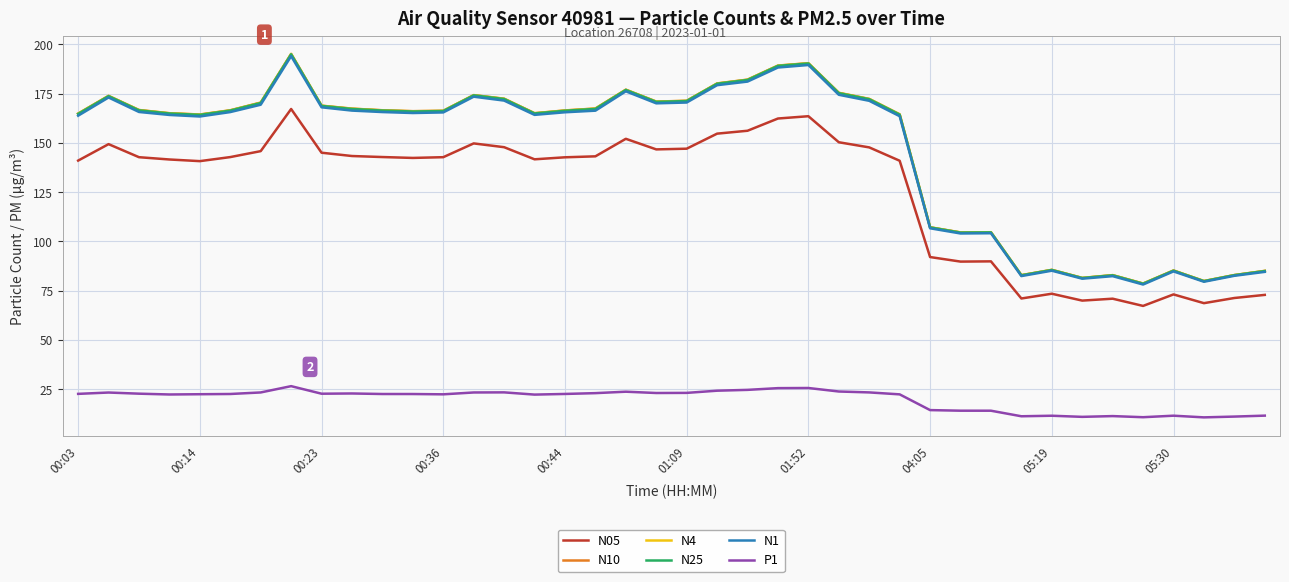

What is the maximum value for N1?

194.1